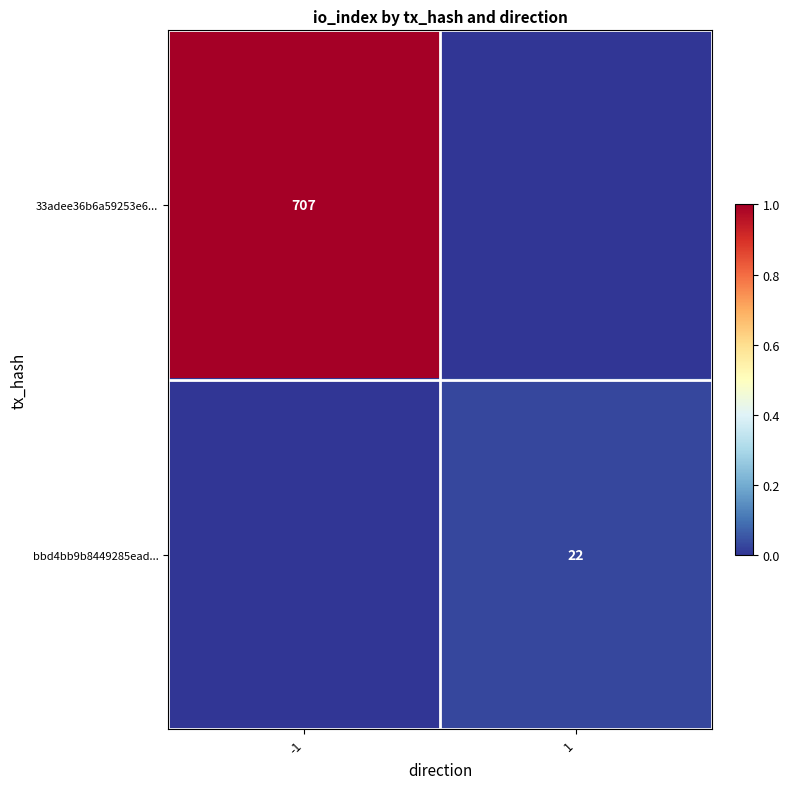

True or false: bbd4bb9b8449285ead... has a value of 22 at 1.

True